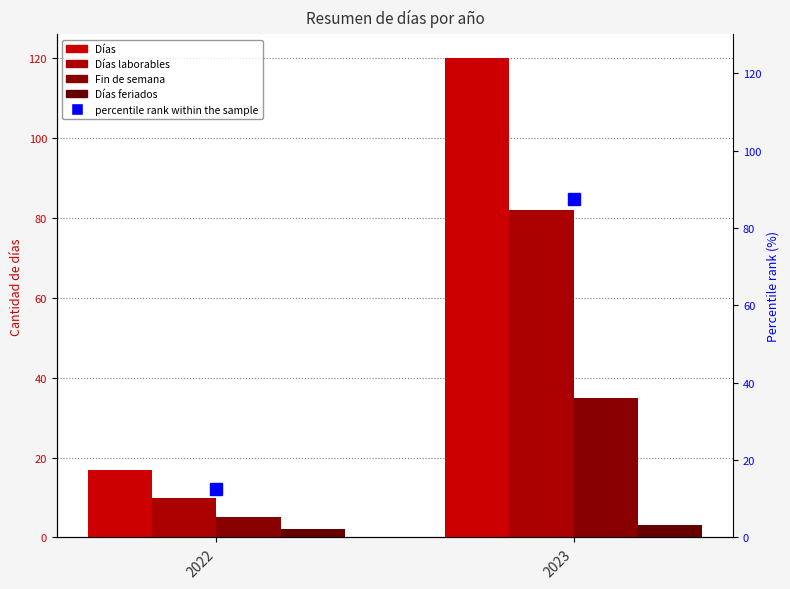

What is the maximum value shown in the chart?

120